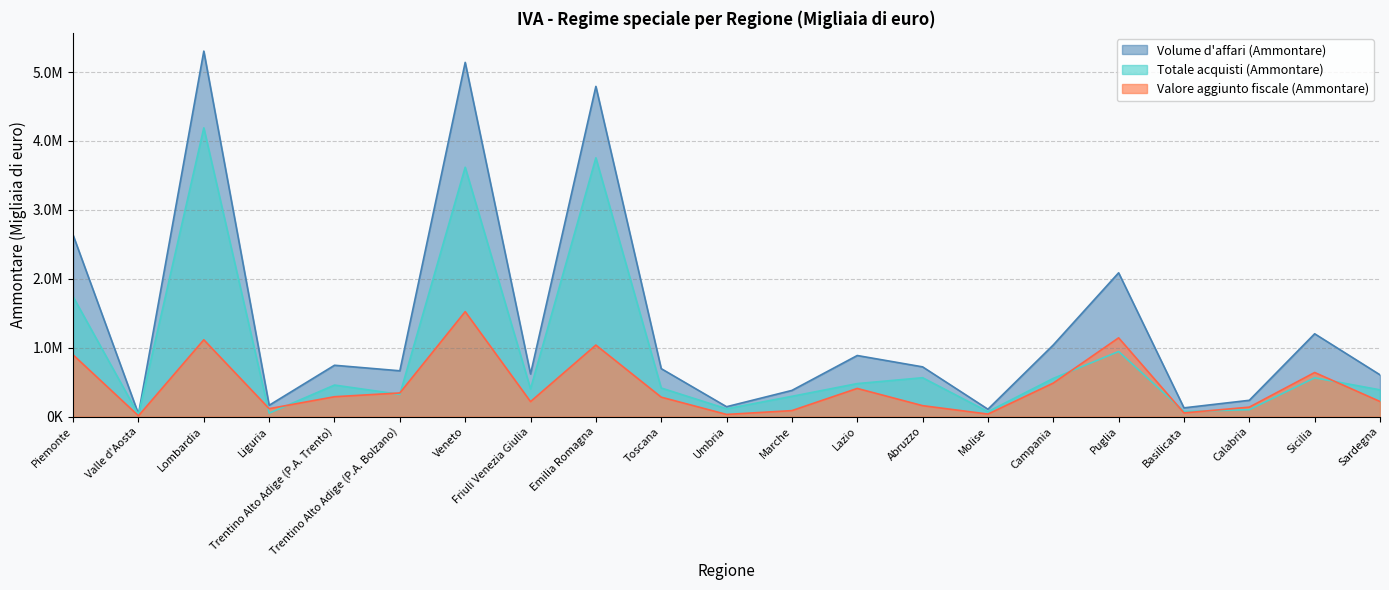

True or false: Volume d'affari (Ammontare) and Totale acquisti (Ammontare) intersect in this chart.

False